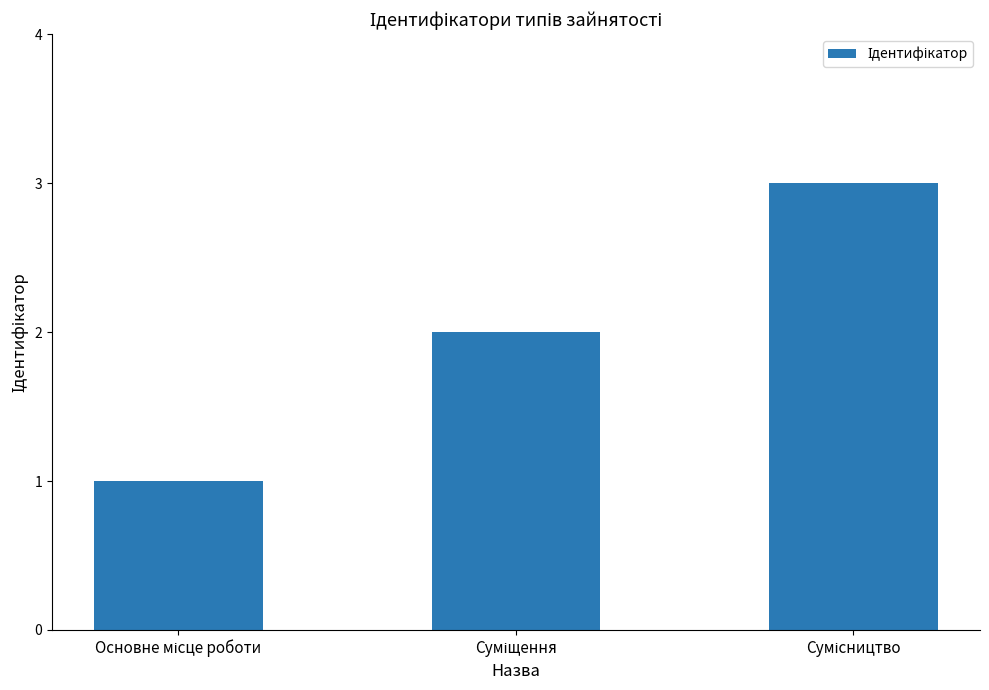

What is the average value?

2